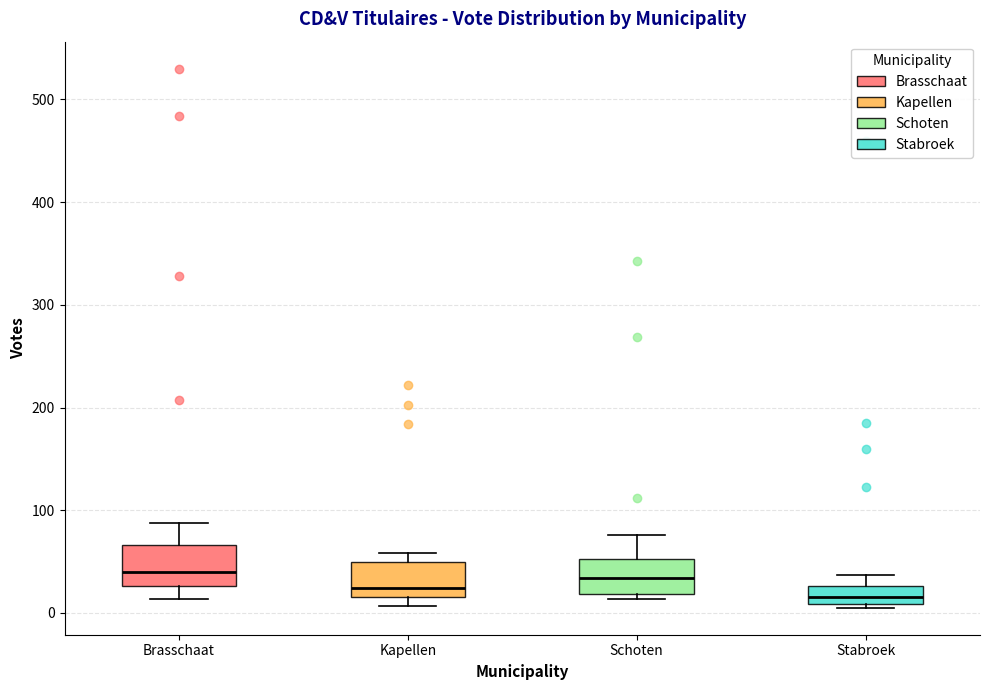

Where does the upper whisker of the box for Schoten end on the y-axis? The values are not printed on the chart, so give them approximately, as read against the axis.

80